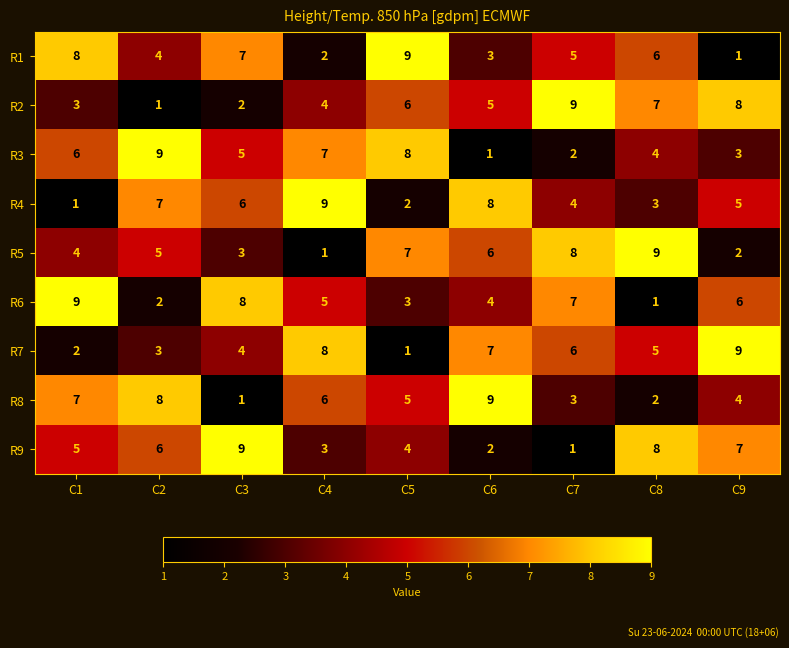

What is the sum of the R7 values at C3 and C4?

12